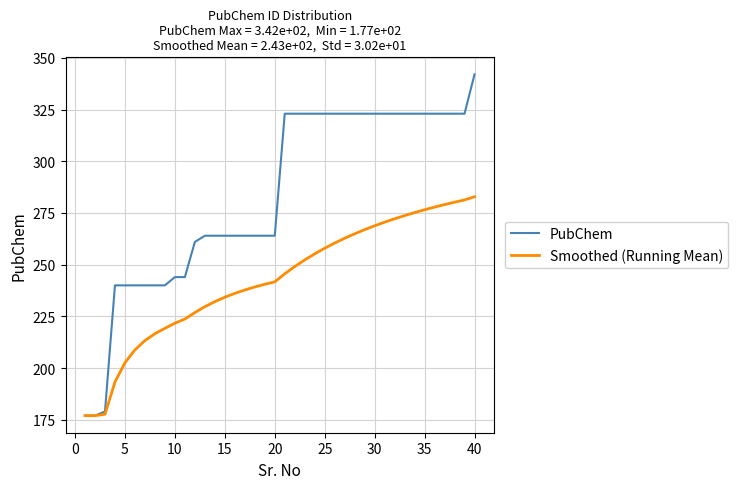

What is the difference between the second highest and minimum values in the PubChem series?

146.0